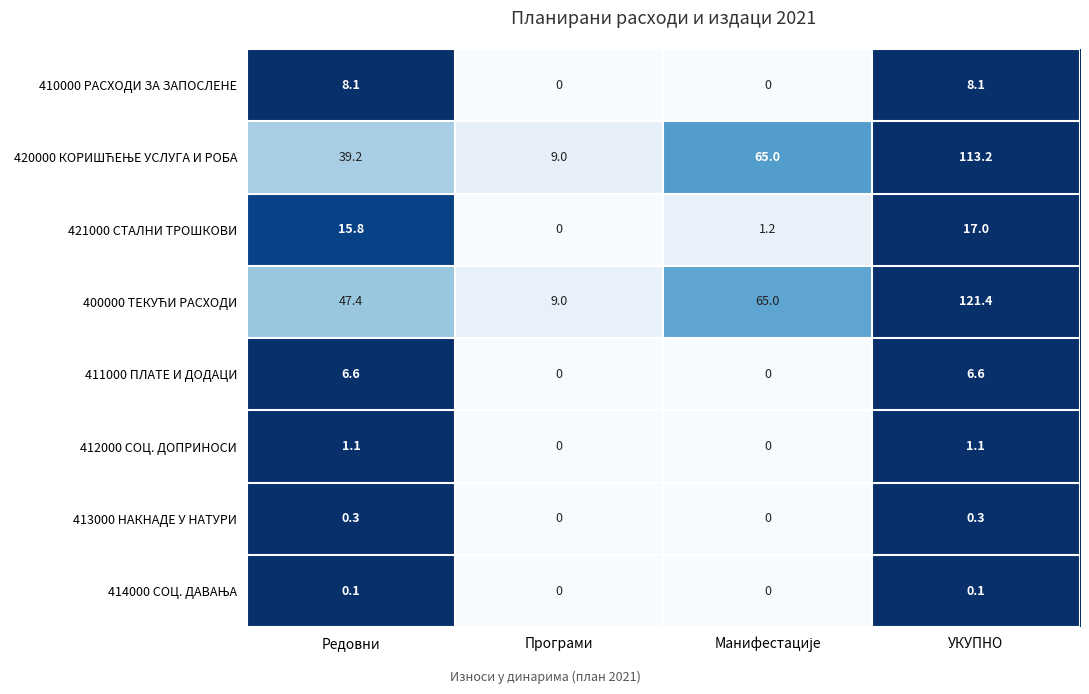

What is the total value across all series at УКУПНО?

267.8